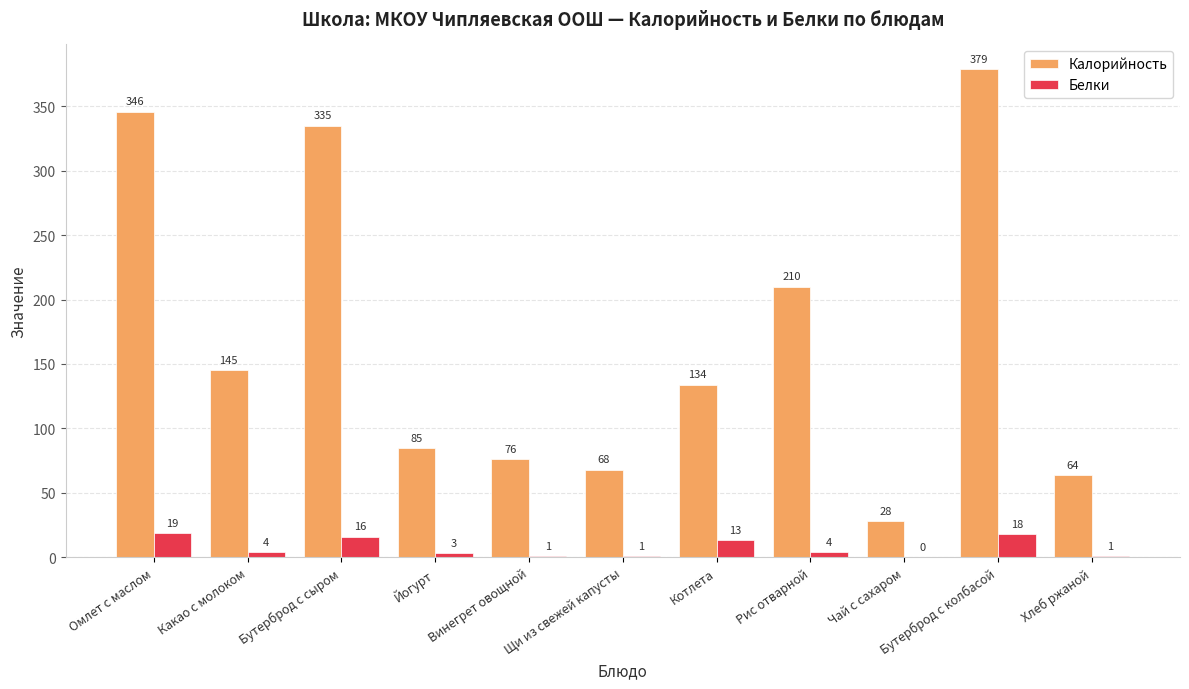

The value of Калорийность at Бутерброд с сыром is 133.4. True or false?

False